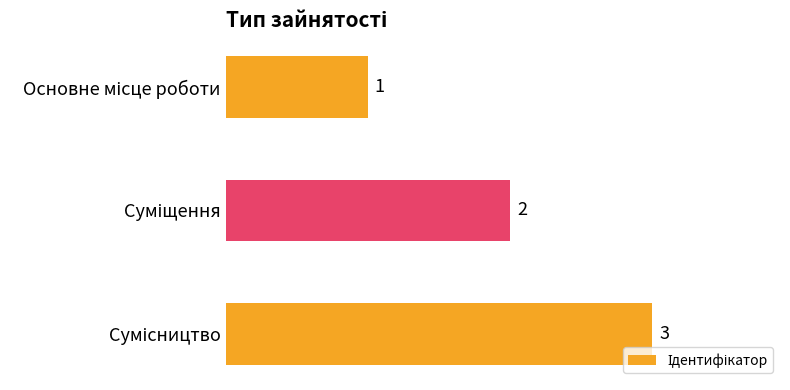

What is the difference between the second highest and minimum values?

1